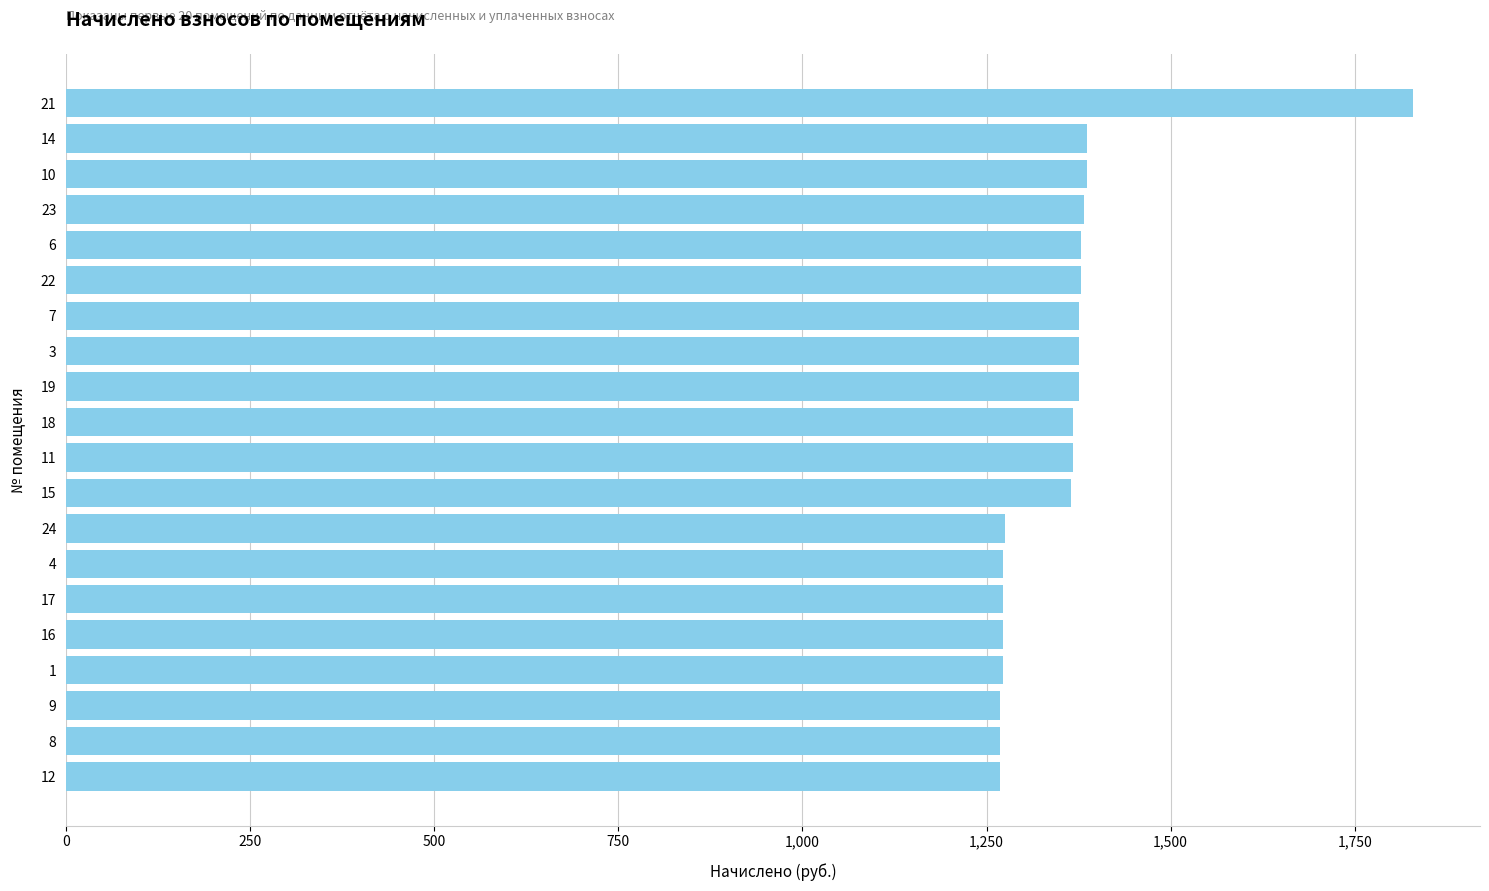

What is the maximum value shown in the chart?

1828.7